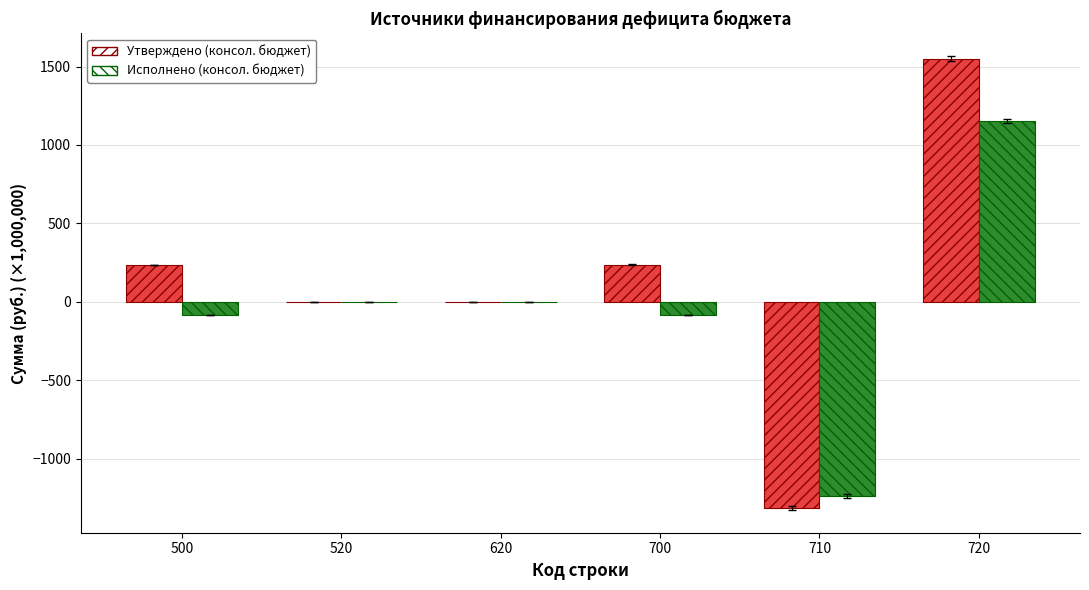

What is the sum of the Утверждено (консол. бюджет) values at 710 and 700?

-1077.8